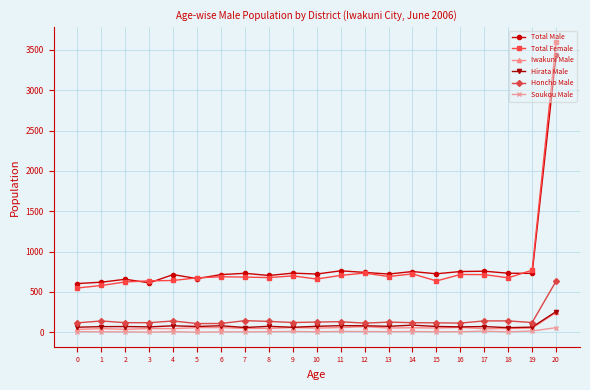

True or false: Soukou Male and Honcho Male cross at least once.

False